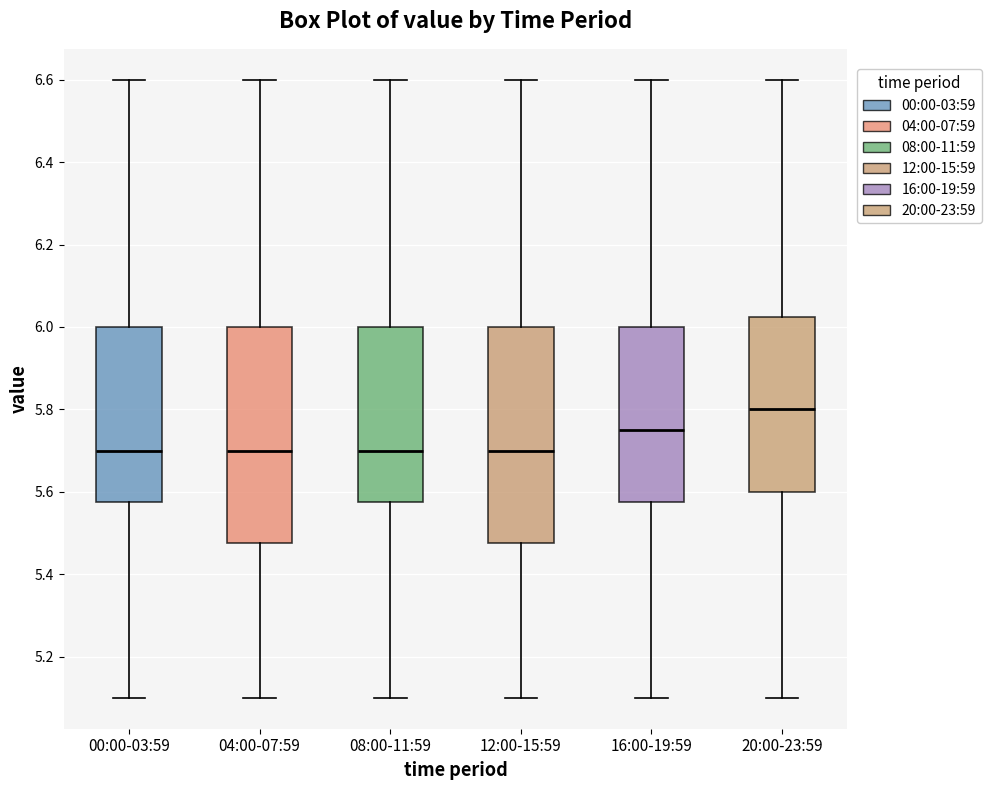

Reading left to right, transcribe this box plot: for each box, give where its median line is, the range the box spans, and where its two whiskers end, as read against the y-axis. The values are not printed on the chart, so give them approximately, as read against the axis.

00:00-03:59: median 5.70, box 5.58 to 6.00, whiskers 5.10 to 6.60
04:00-07:59: median 5.70, box 5.48 to 6.00, whiskers 5.10 to 6.60
08:00-11:59: median 5.70, box 5.58 to 6.00, whiskers 5.10 to 6.60
12:00-15:59: median 5.70, box 5.48 to 6.00, whiskers 5.10 to 6.60
16:00-19:59: median 5.76, box 5.58 to 6.00, whiskers 5.10 to 6.60
20:00-23:59: median 5.80, box 5.60 to 6.02, whiskers 5.10 to 6.60